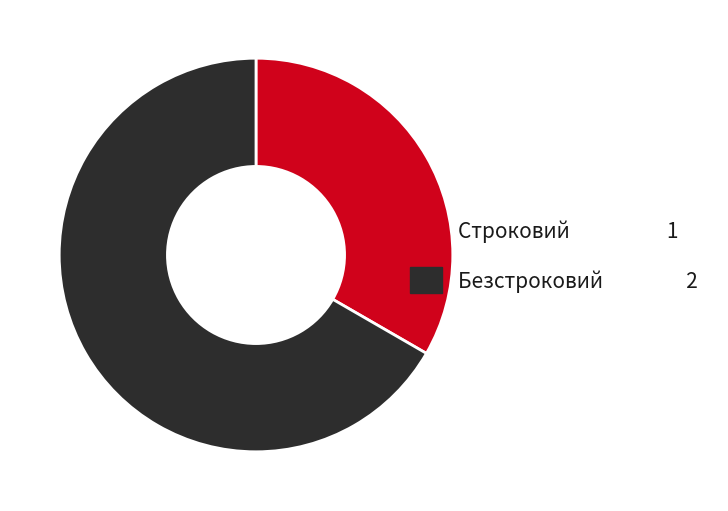

Between Строковий and Безстроковий, which is larger?

Безстроковий